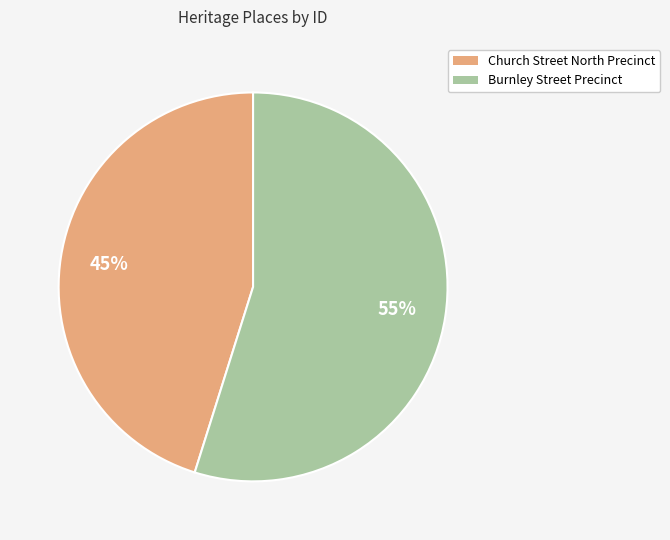

To the nearest percent, what is the difference between the largest and smallest slice percentages?

10%